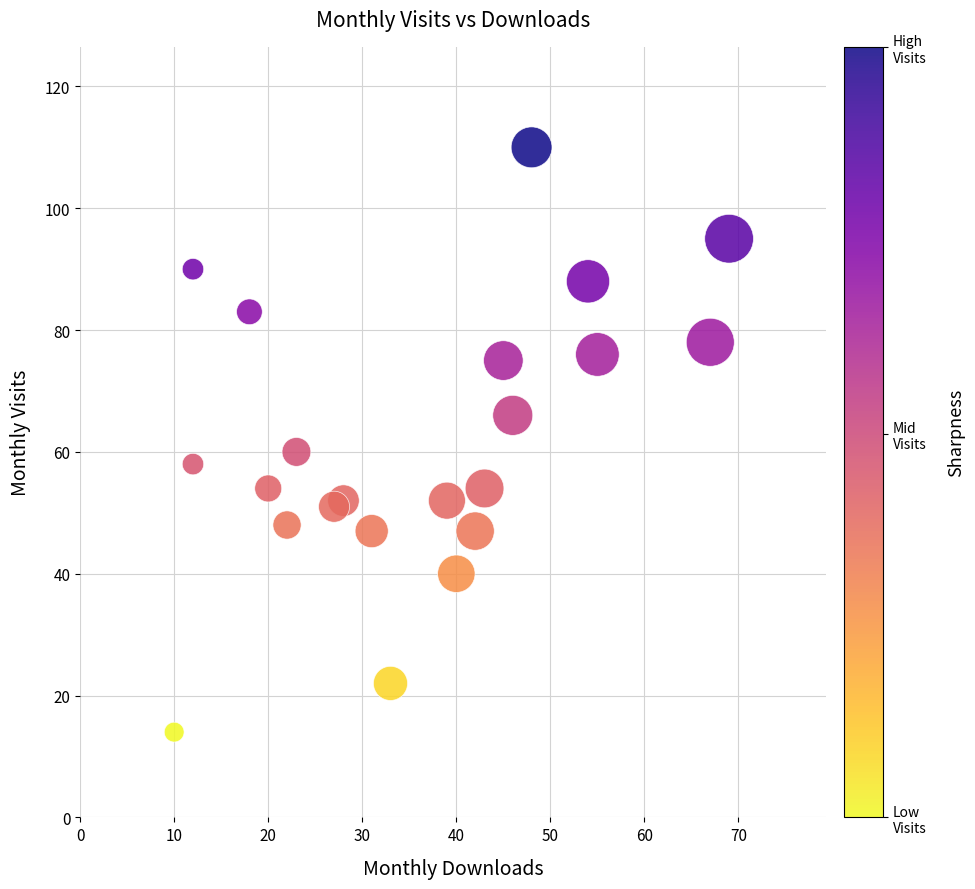

What is the range of X values (max minus min)?

59